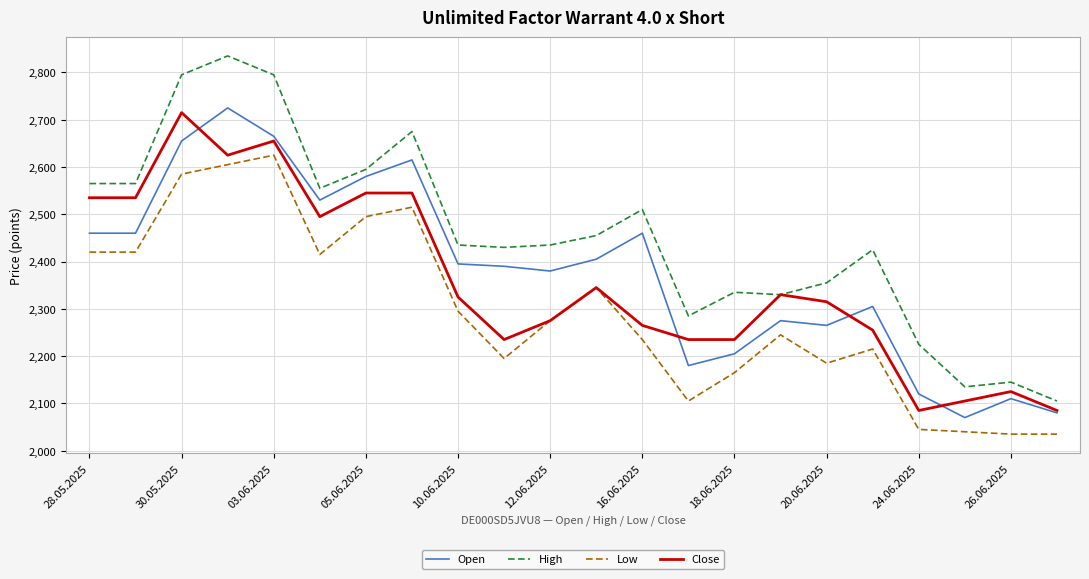

Which series has the largest total across all categories?

High